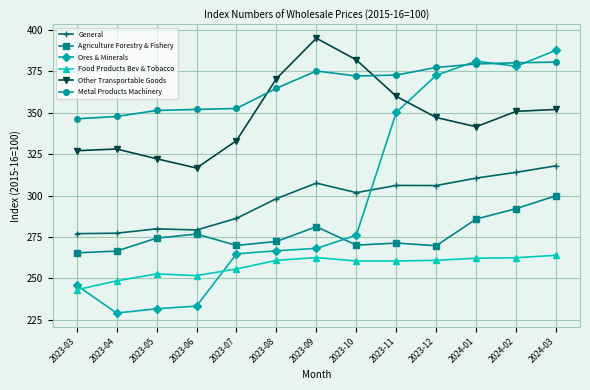

At how many categories does at least one series exceed 394?

1